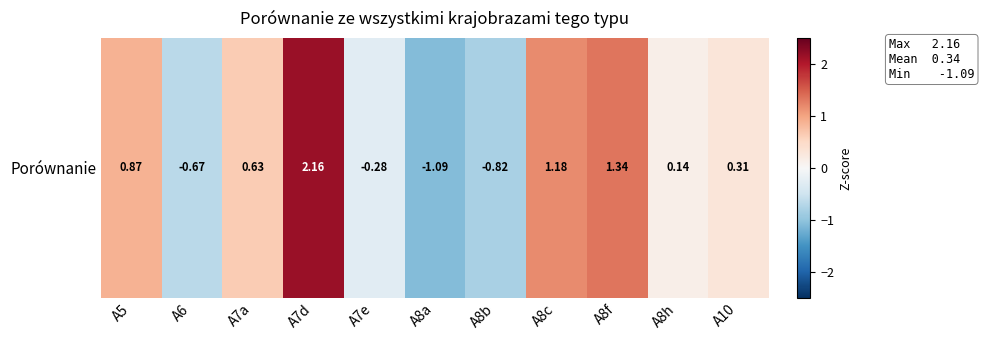

At which label is the value closest to 0?

A8h